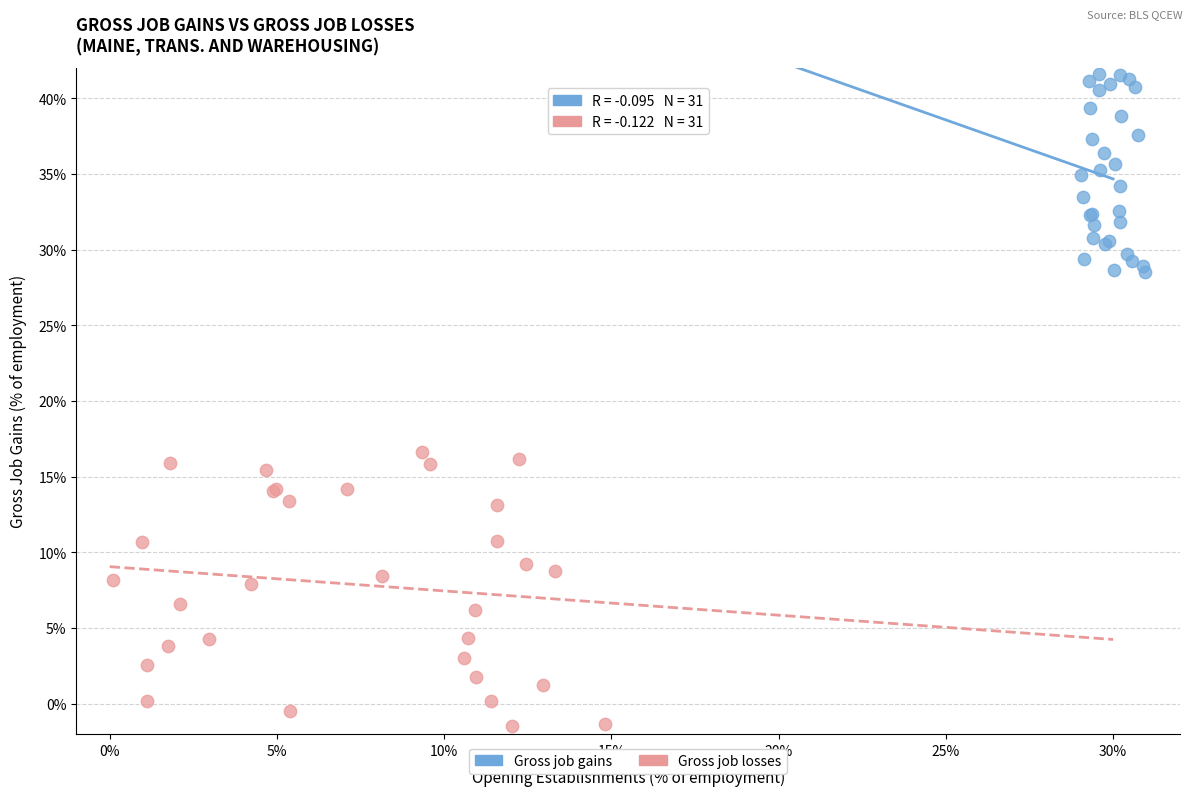

Which series has the widest spread of Y values?

Gross job losses